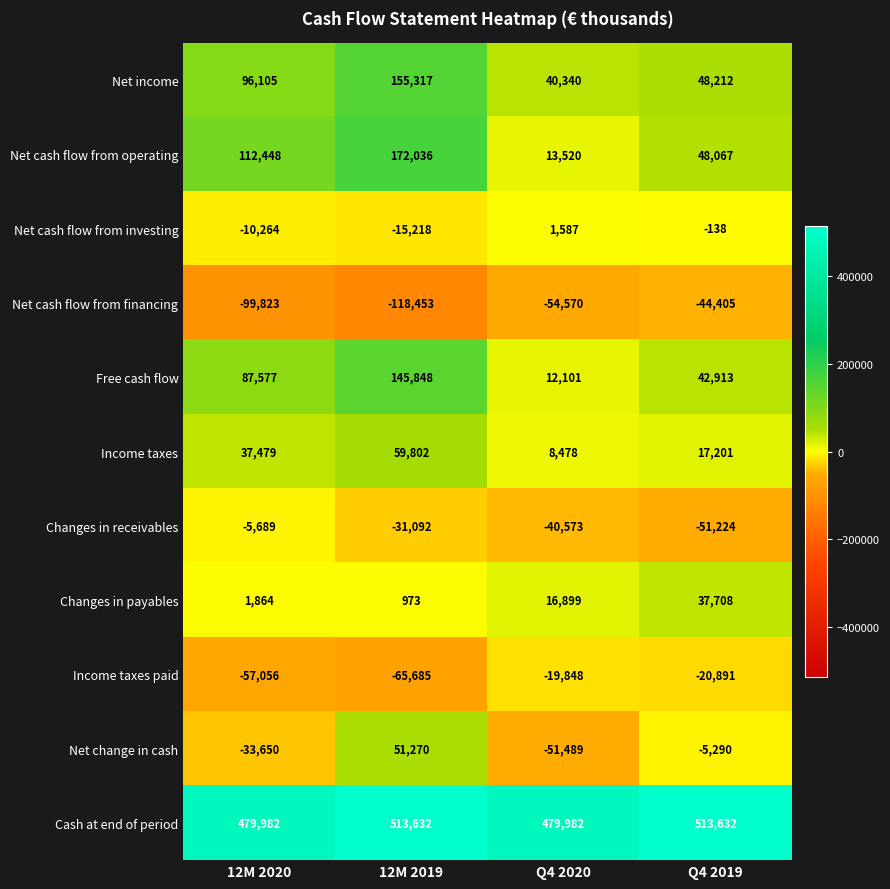

What is the sum of all Income taxes values?

122960